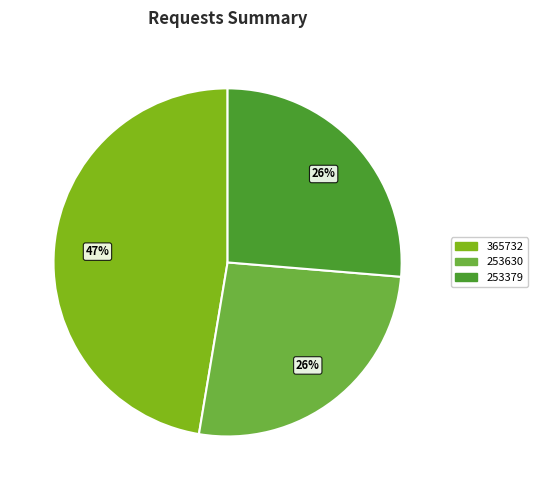

Does 253630 represent more than half of the total?

No